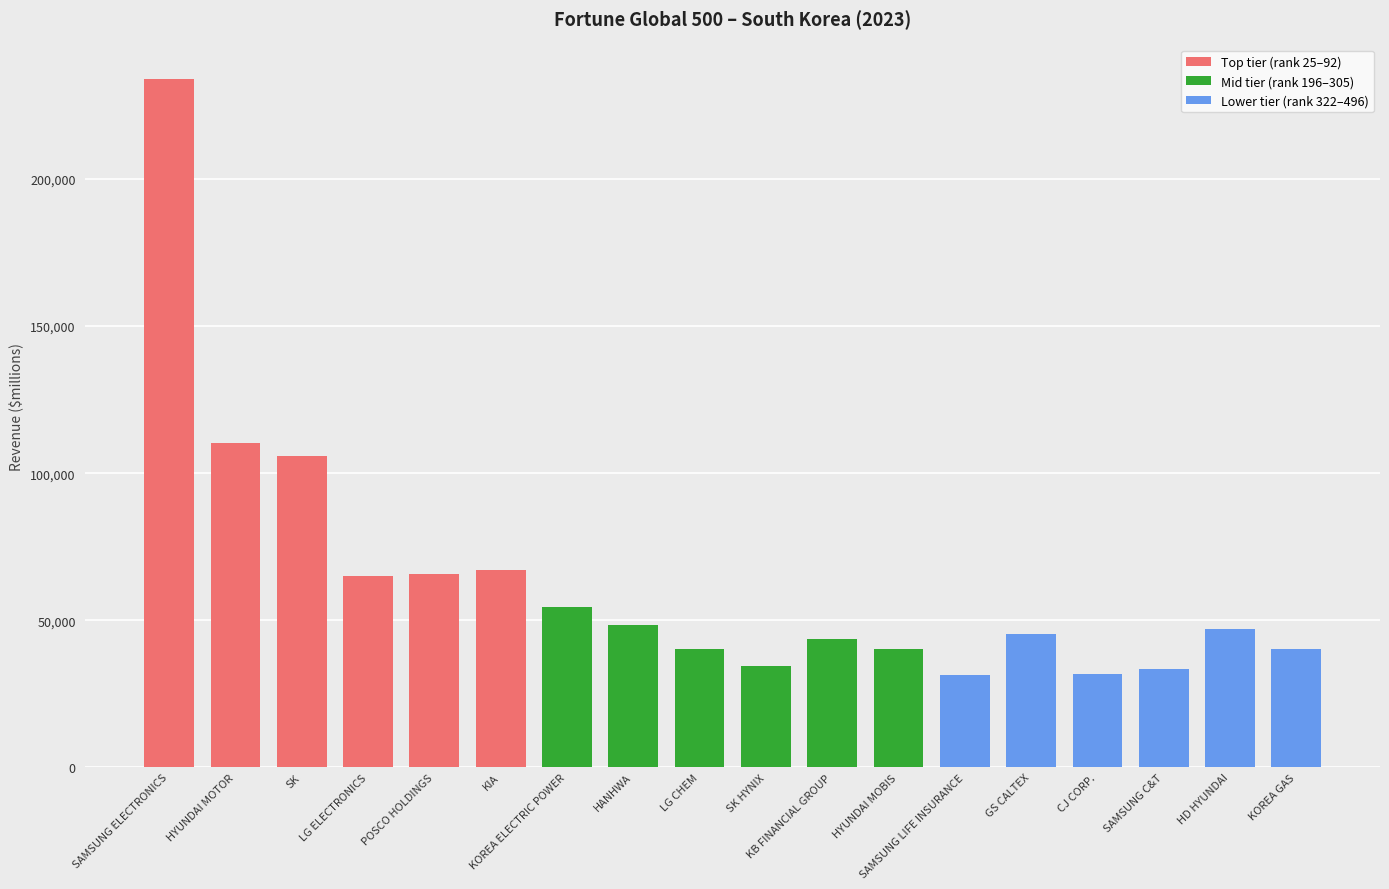

What position from the left is SAMSUNG LIFE INSURANCE?

13